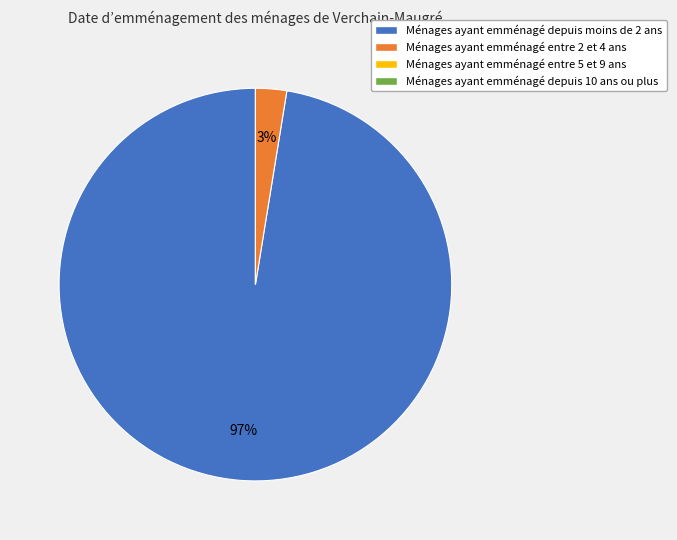

Is there a majority slice in this chart?

Yes